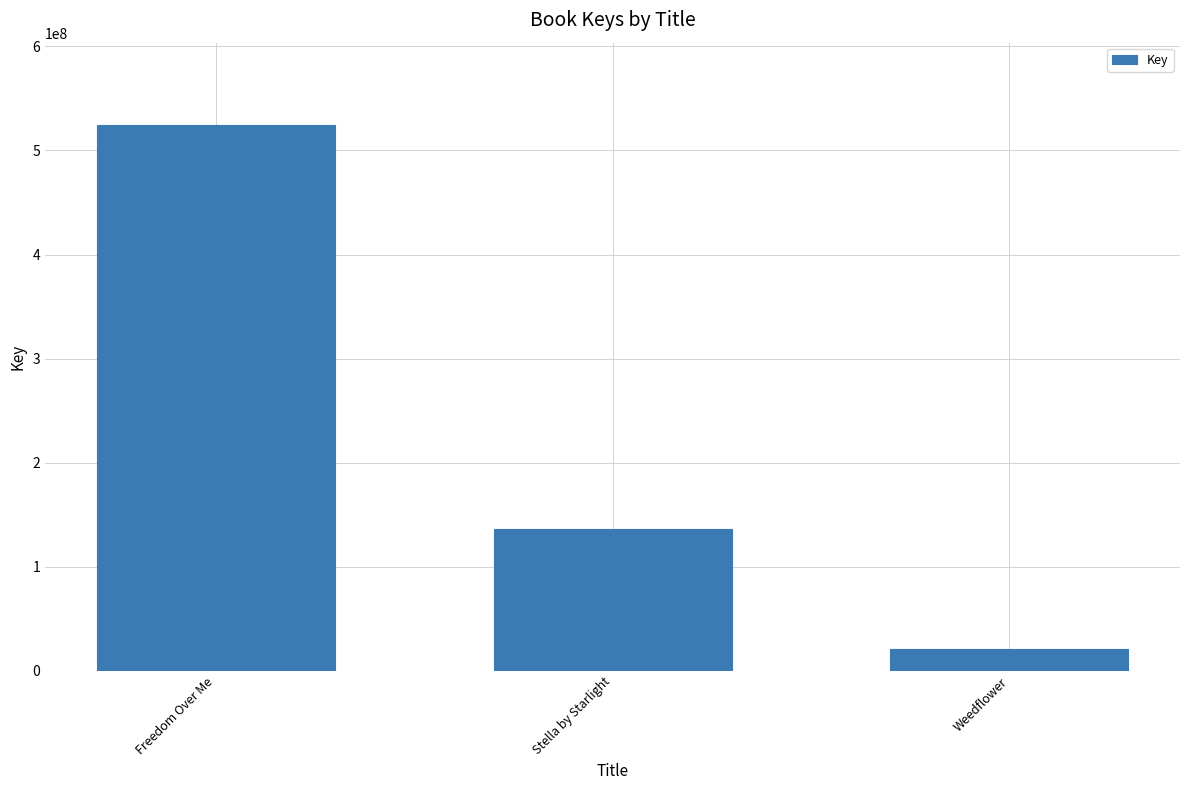

What is the difference between the maximum and minimum values?

503948942